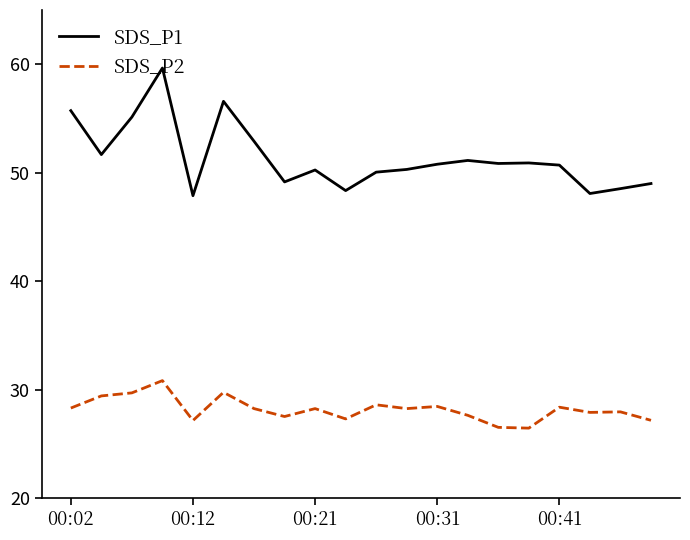

In SDS_P1, how many points are lower than both neighbors (excluding endpoints)?

6